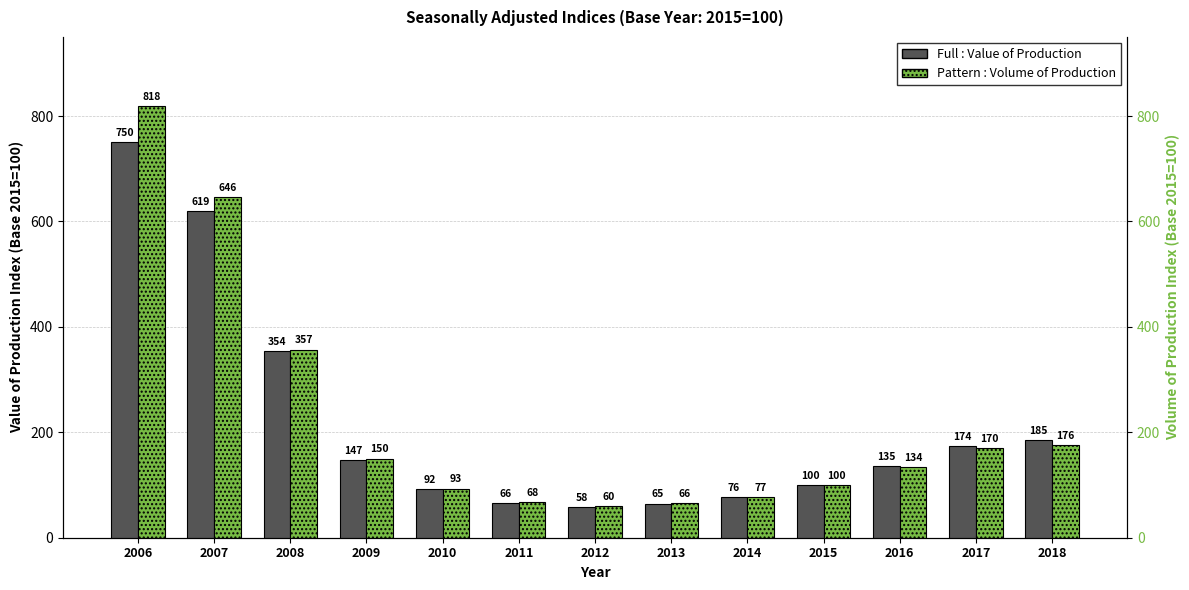

The value of Value of Production (Index) at 2012 is 89.8. True or false?

False